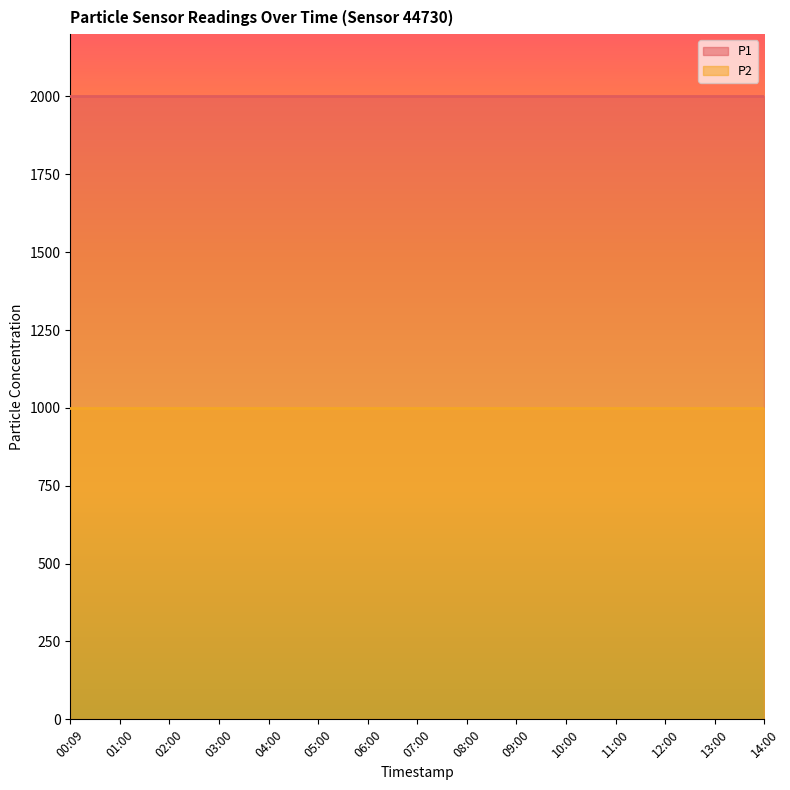

List the series in order of their overall mean, highest first.

P1, P2